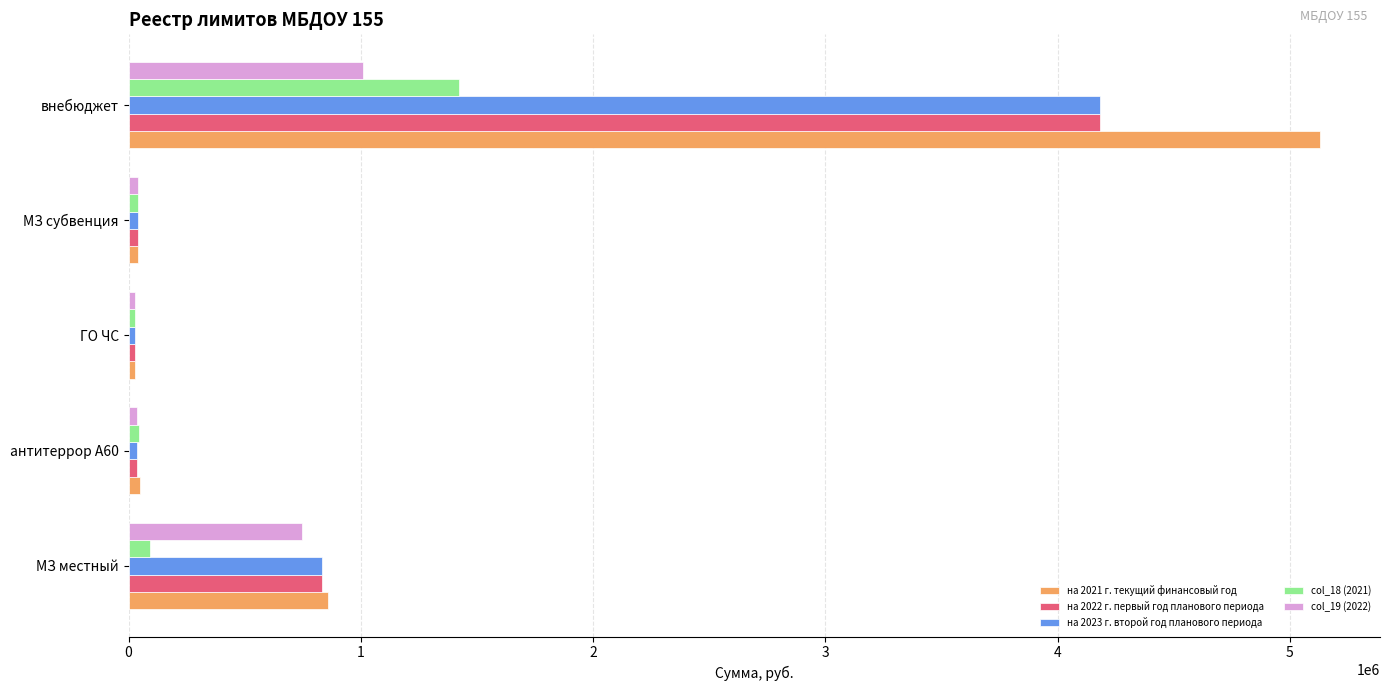

What is the sum of all col_18 (2021) values?

1630462.0